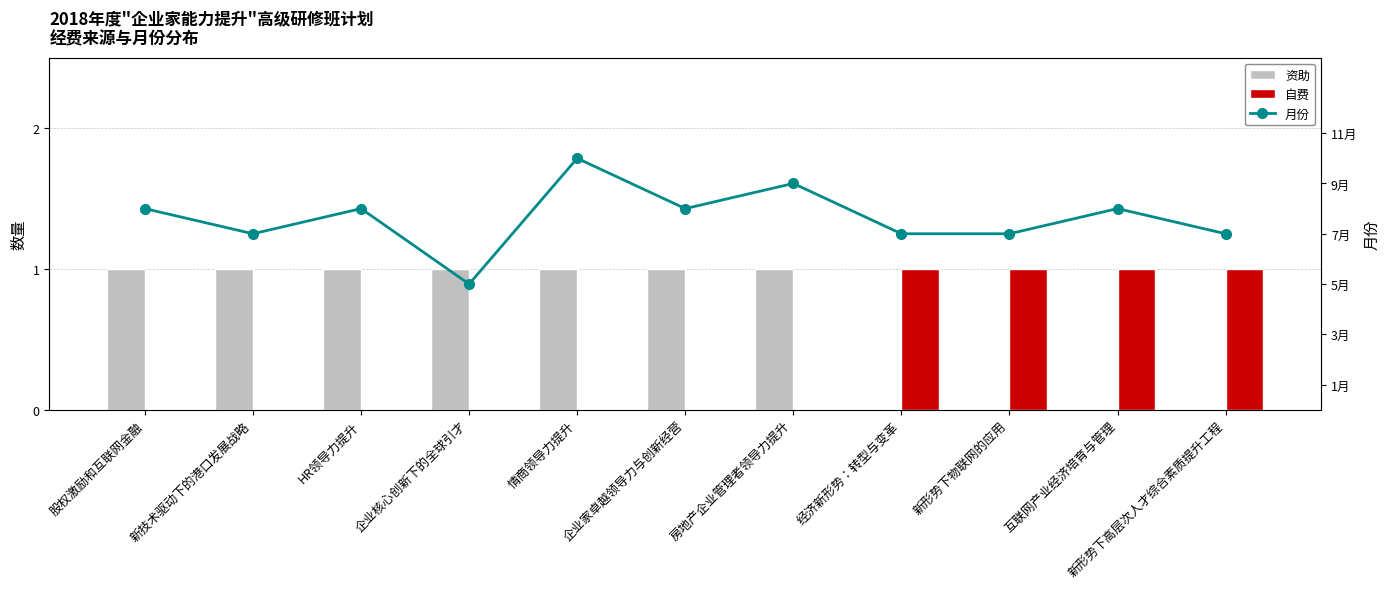

Where is 月份 nearest to the value 7?

新技术驱动下的港口发展战略